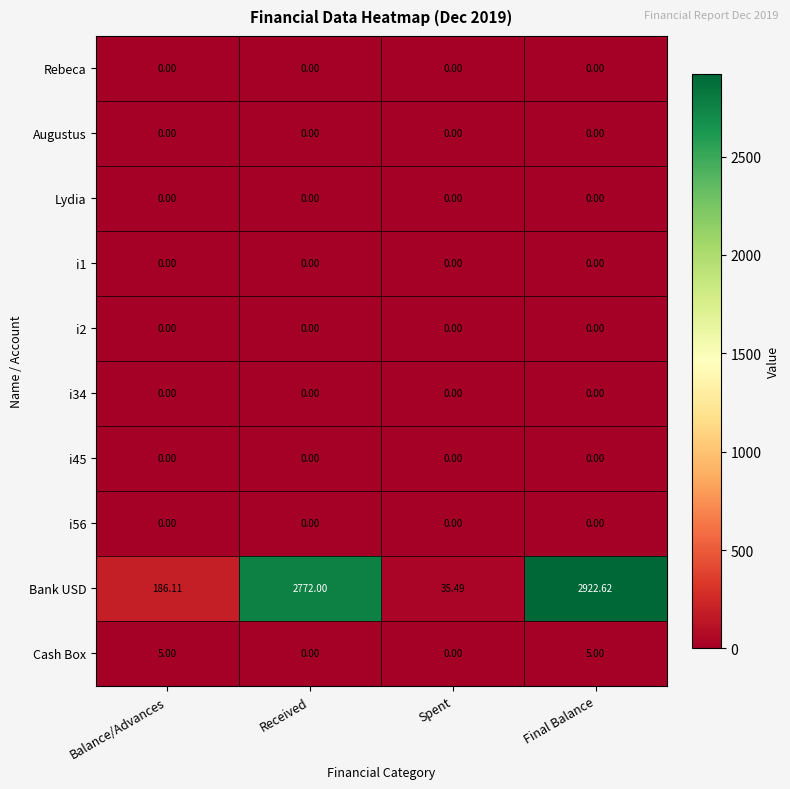

How many distinct data groups are displayed?

10